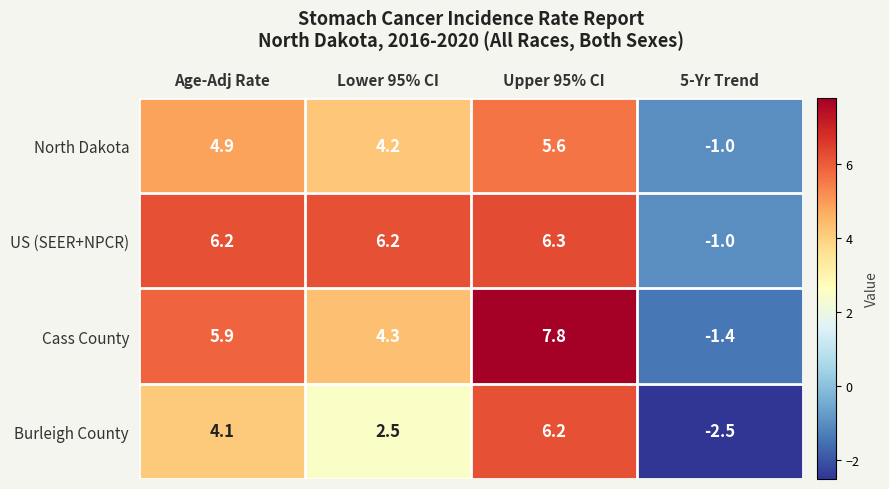

At which label does North Dakota first exceed 4?

Age-Adj Rate